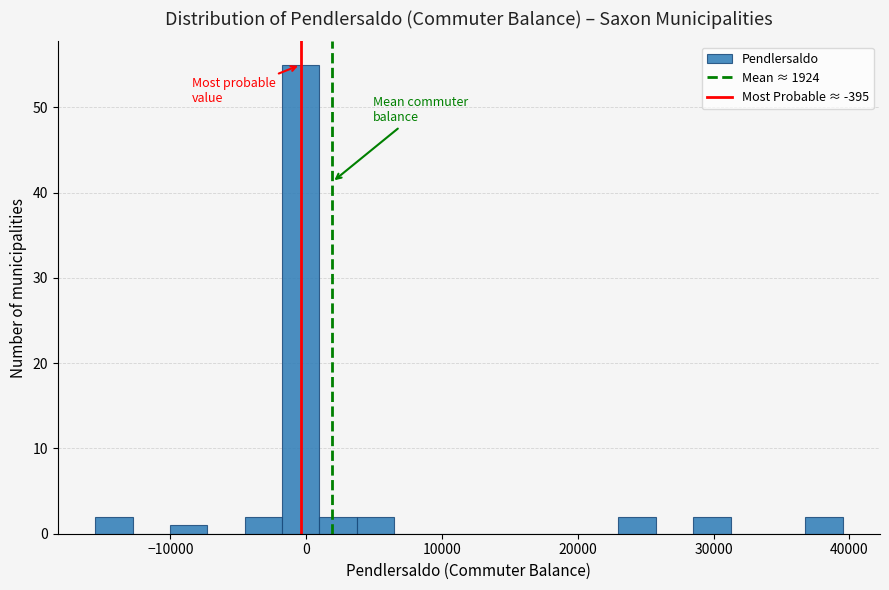

Around what value on the x-axis is the tallest bar? Give the approximate position of its centre, as read against the axis.

0